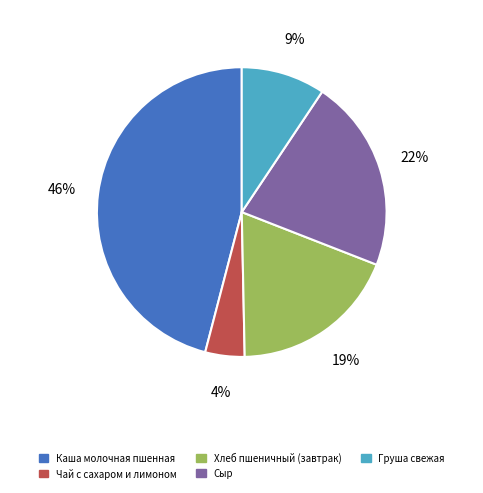

To the nearest percent, what is the difference between the largest and smallest slice percentages?

42%